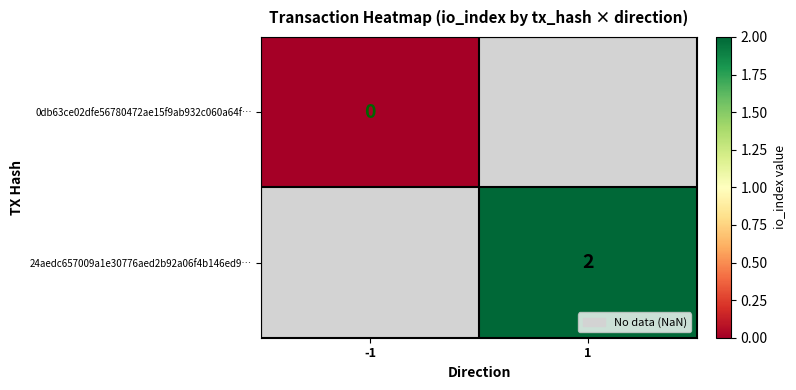

At which category does the chart reach its peak across all series?

1